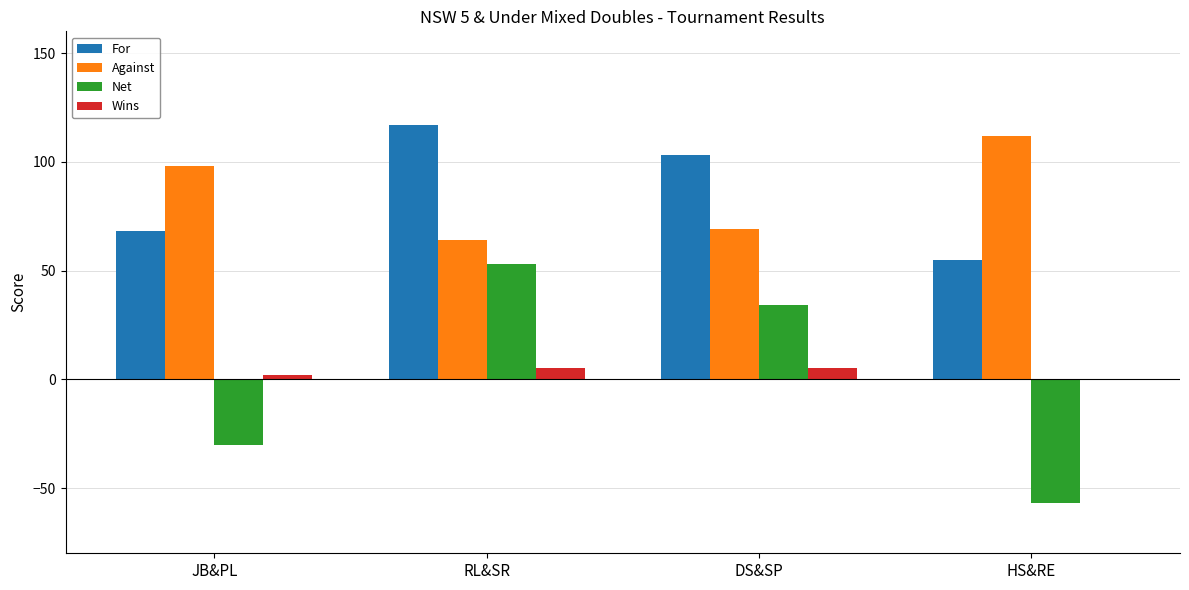

At which label is Wins closest to 2?

JB&PL